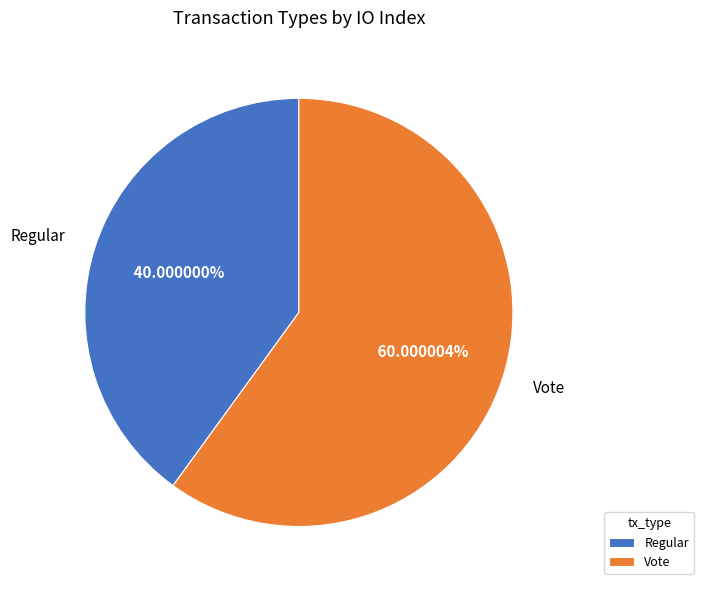

How much of the chart is everything except Regular?

60.0%